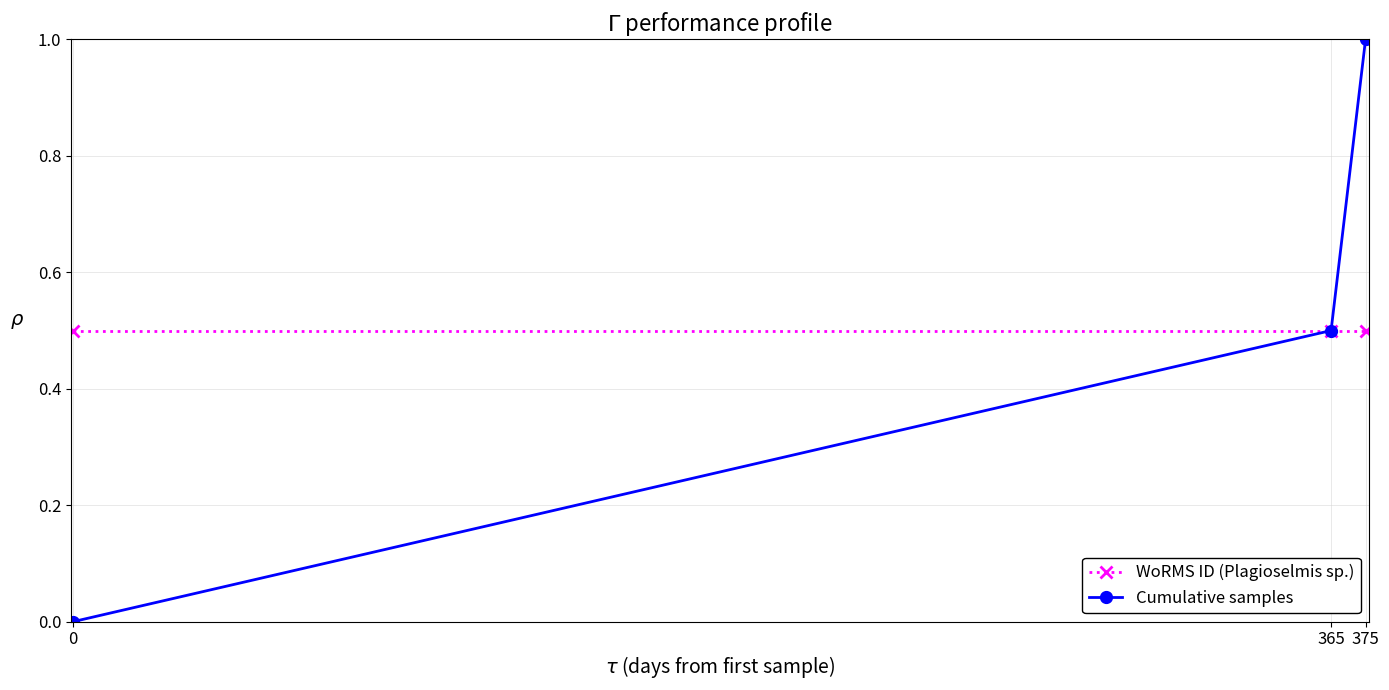

Does the chart have visible grid lines?

Yes